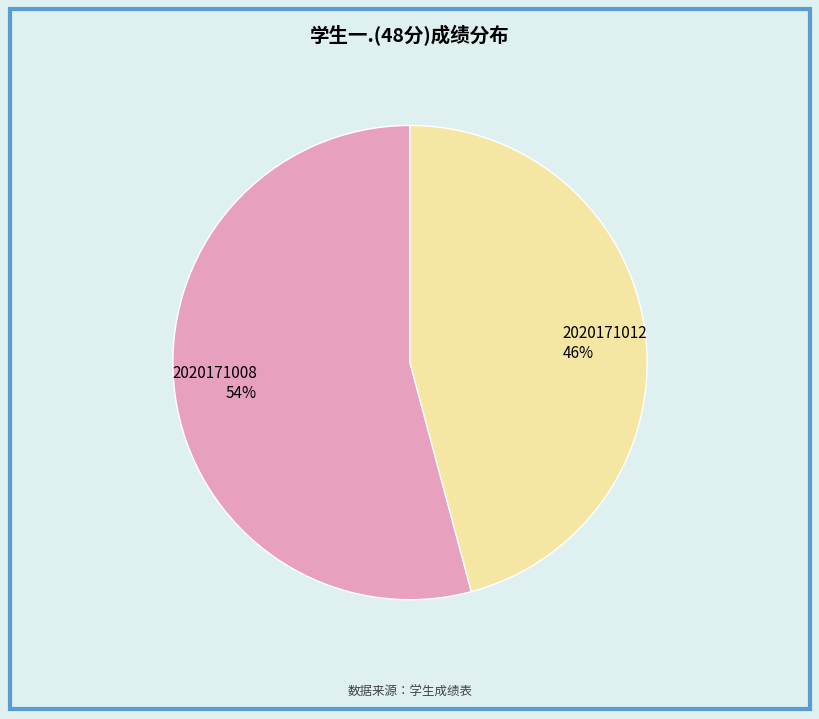

What is the ratio of the value at 2020171008 to the value at 2020171012?

1.2